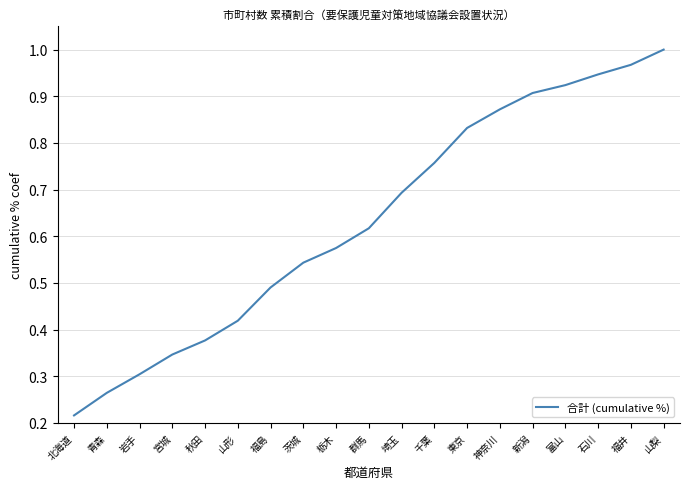

What position from the right is 秋田?

15